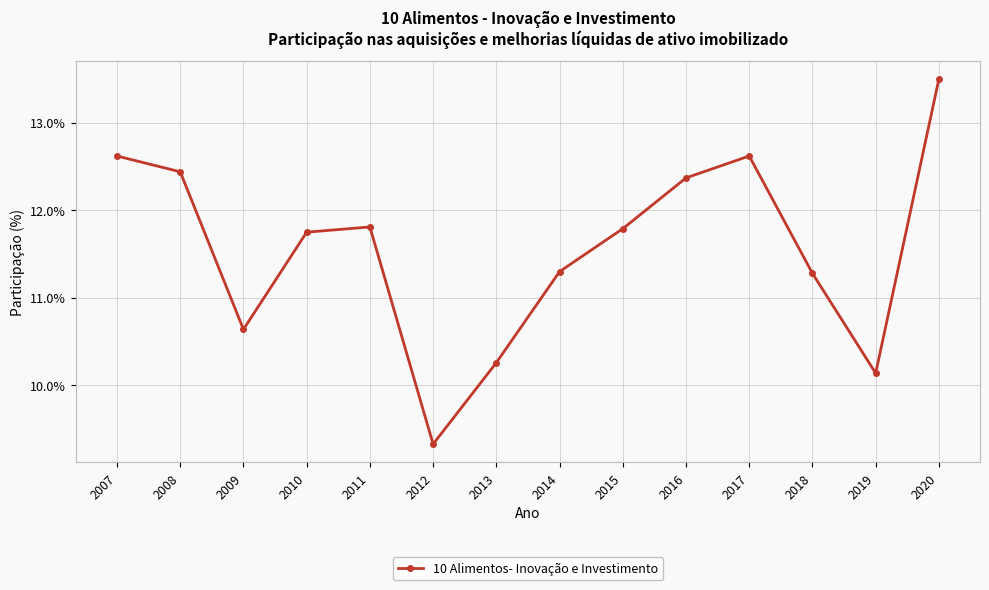

What is the value of the 3rd point from the left?

10.6